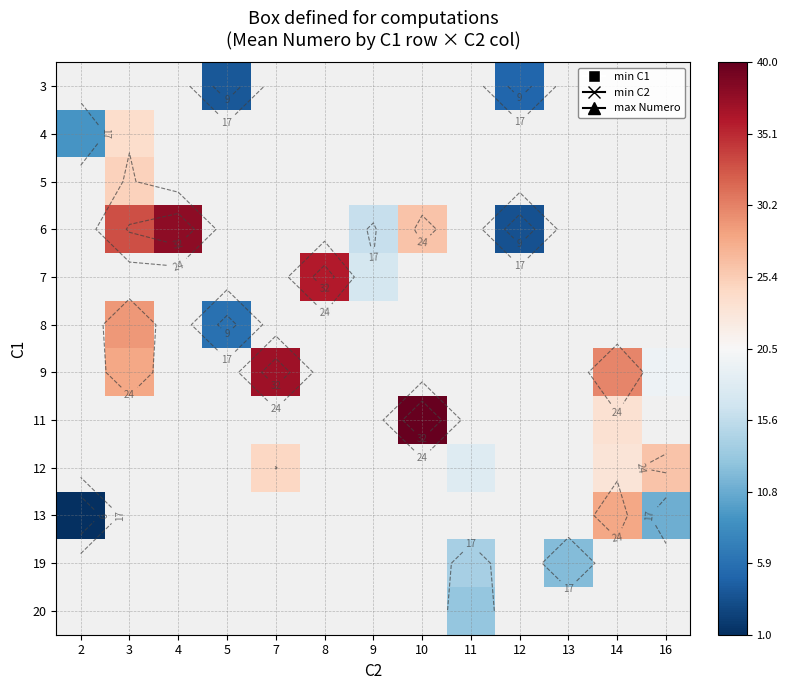

How many series are shown in this chart?

12